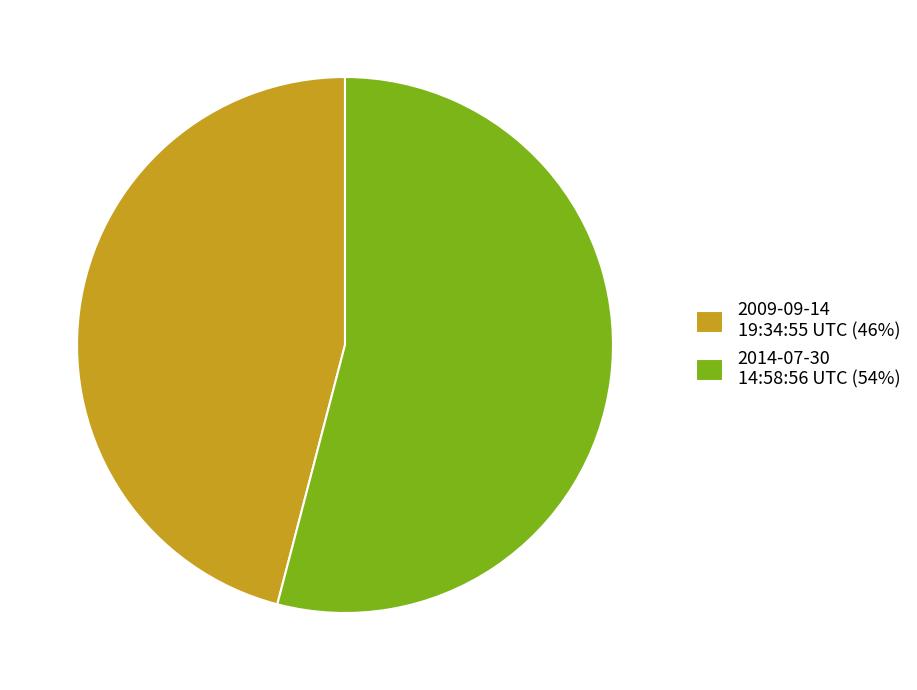

Is there a majority slice in this chart?

Yes